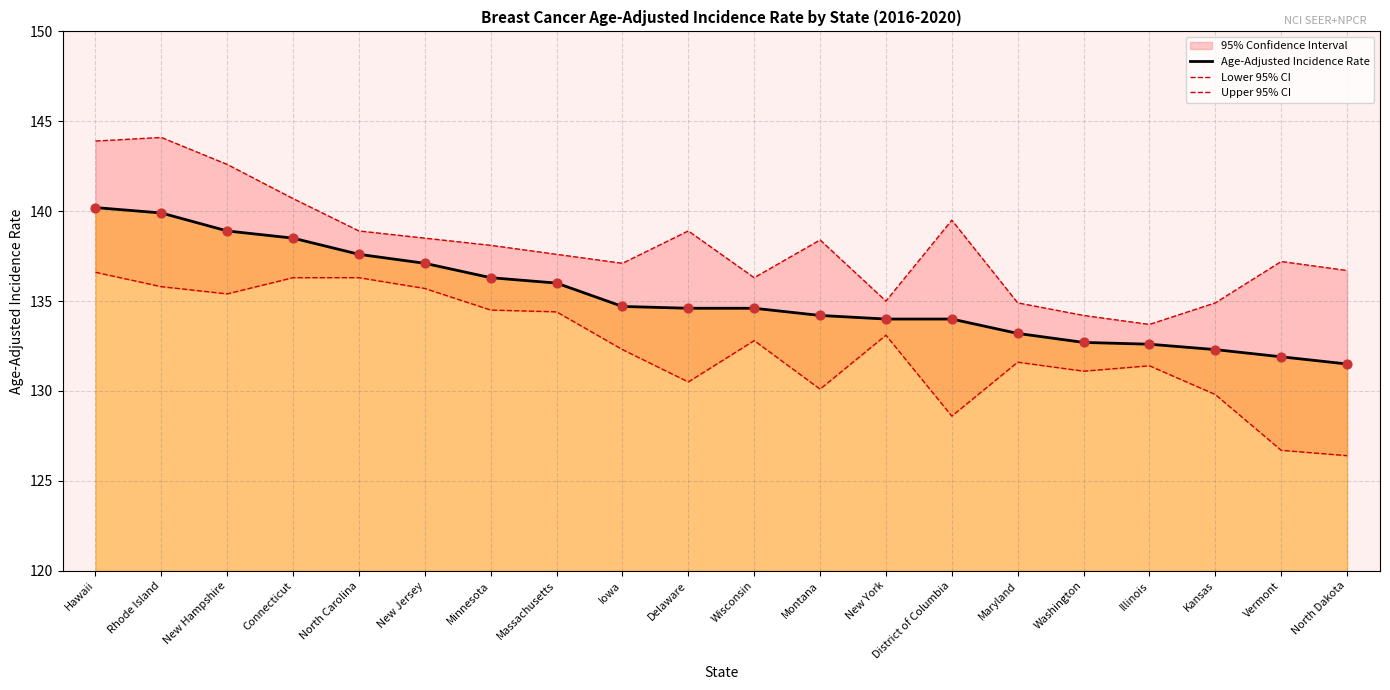

At which category is the sum across all series the highest?

Hawaii